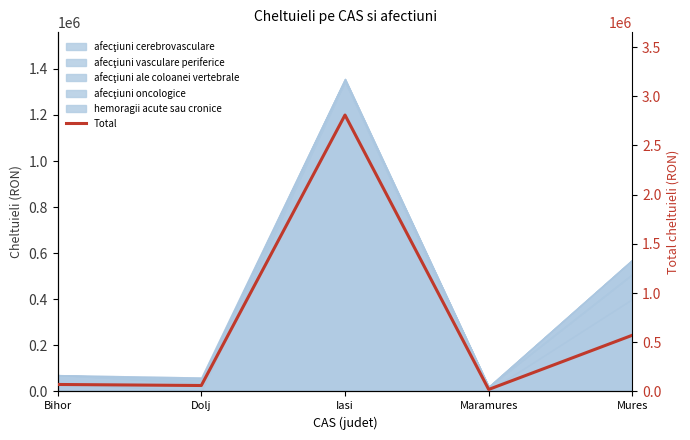

Which category has the lowest value across all series?

Maramures